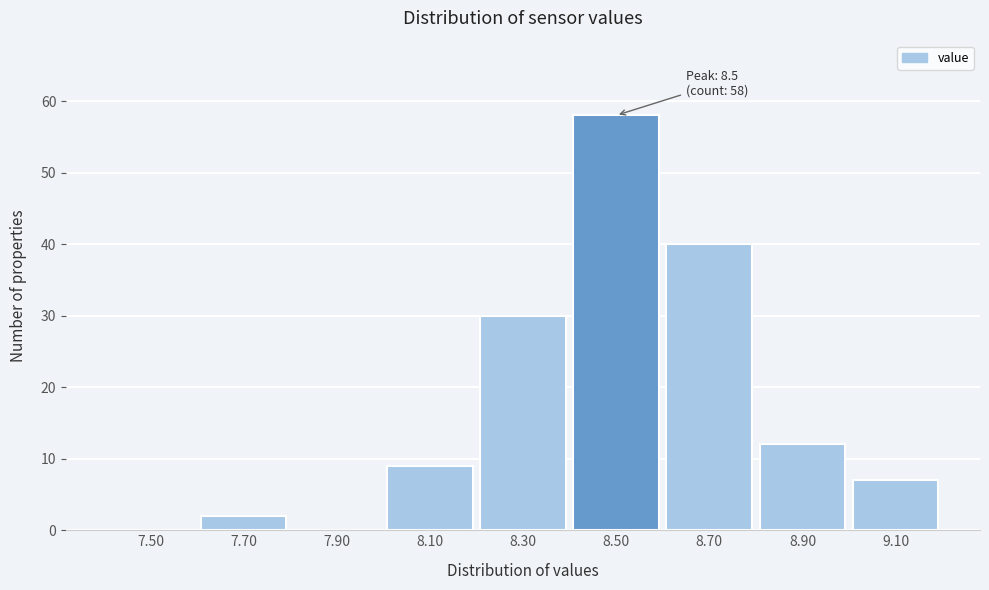

Over which range of the x-axis is the bar tallest?

8.4 to 8.6